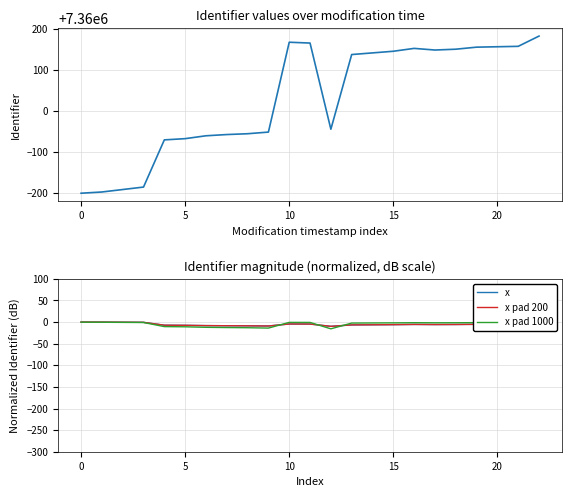

What is the difference between the maximum and minimum values in the Identifier series?

383.0